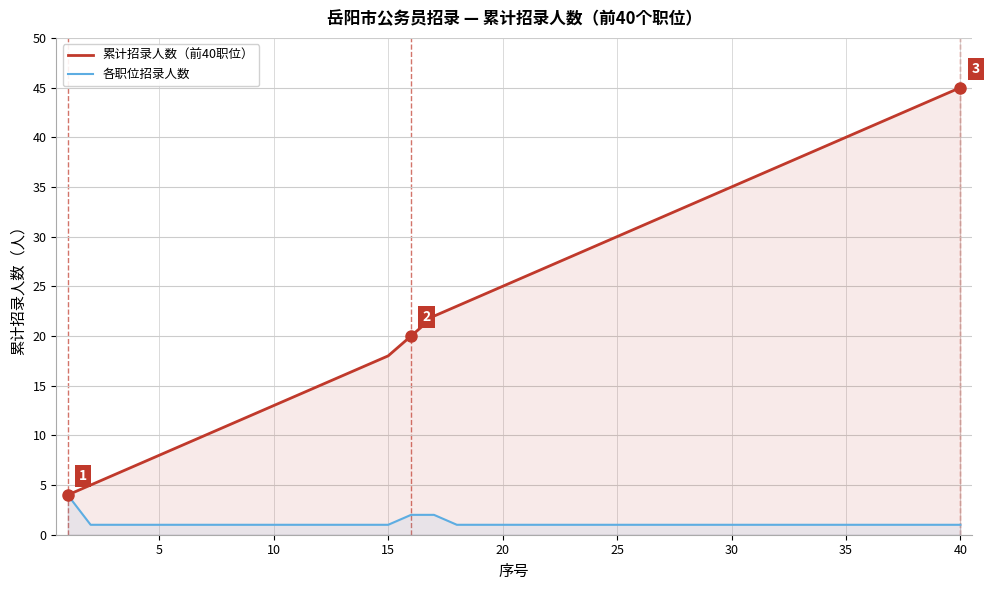

Is it true that 累计招录人数（前40职位） equals 8 at 25?

False